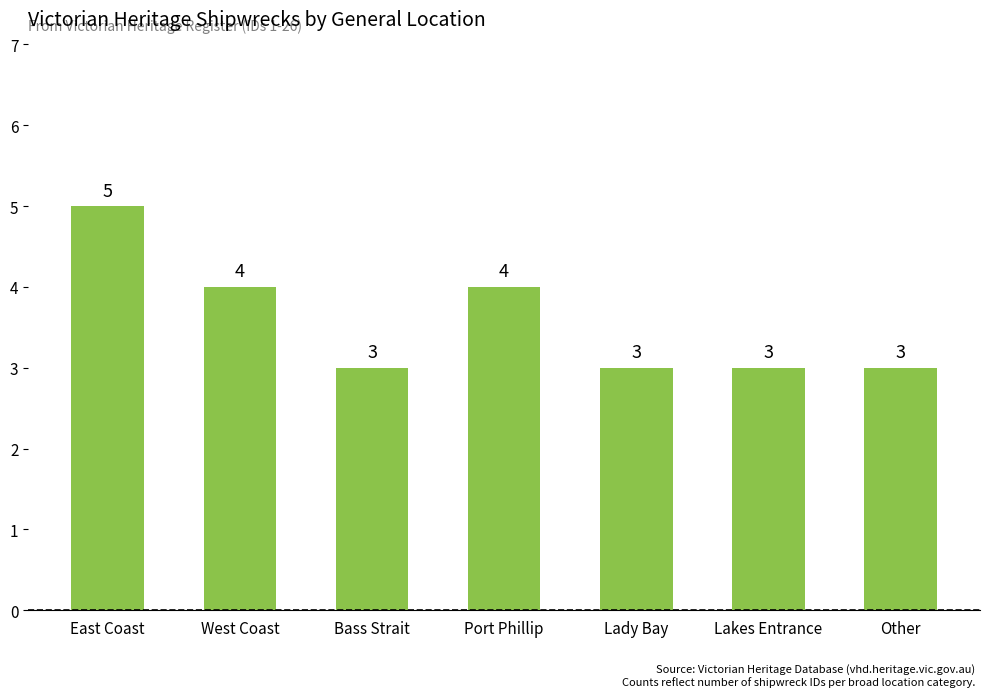

What is the ratio of the value at West Coast to the value at Other?

1.3